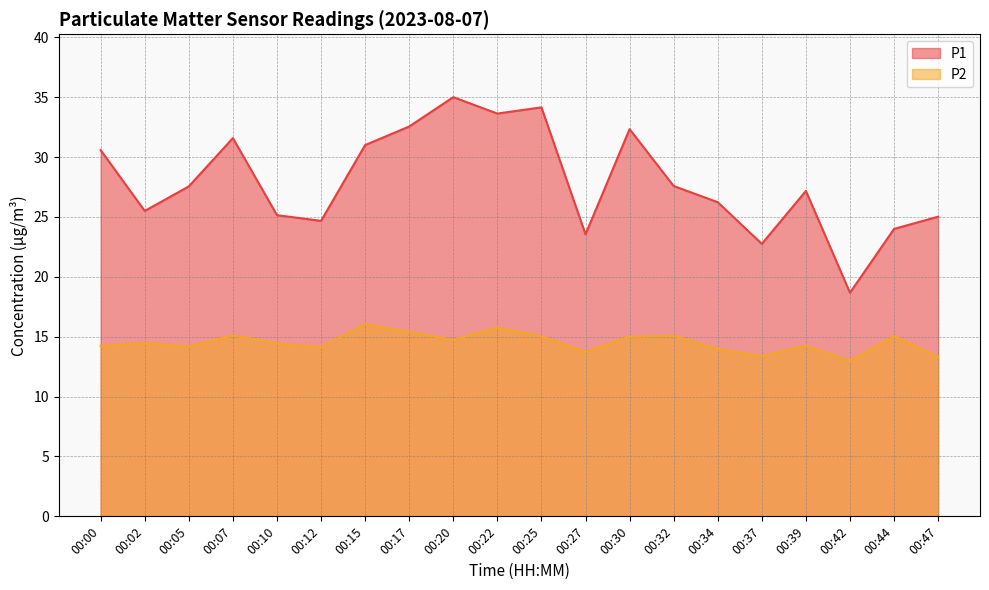

What is the difference between the maximum and second lowest values in the P1 series?

12.2